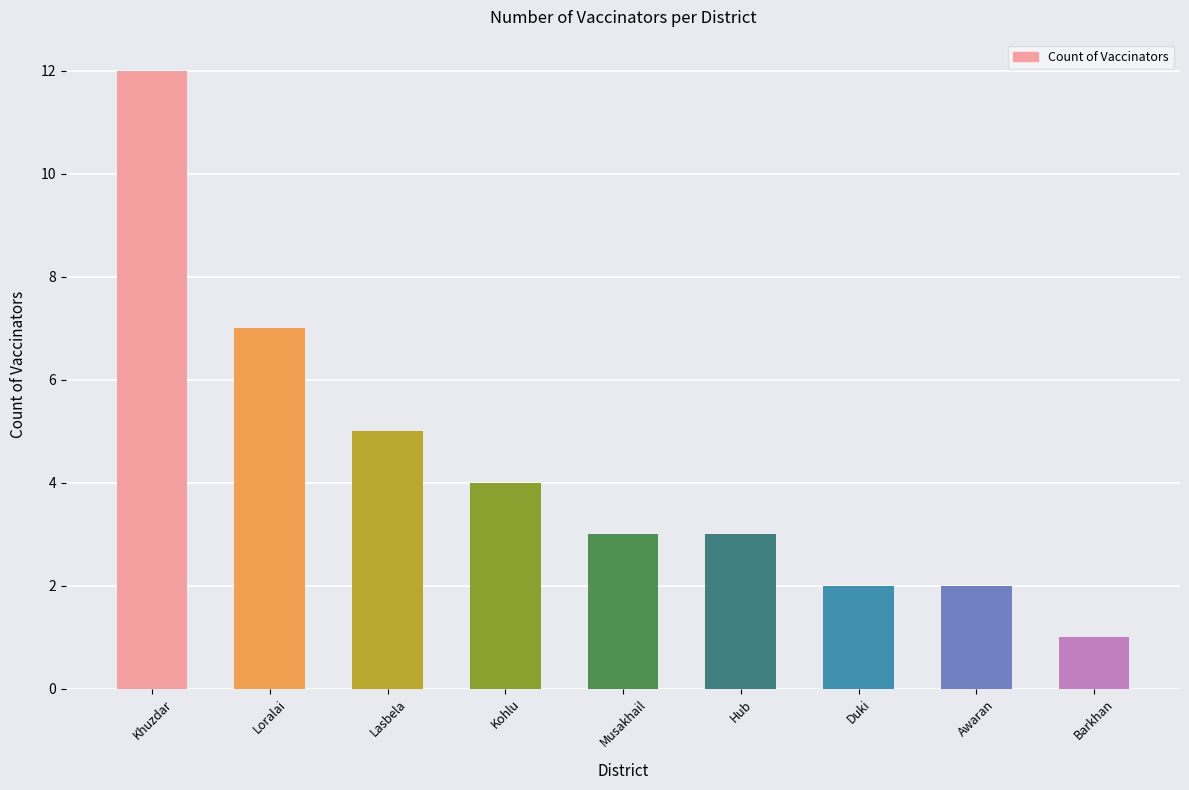

What is the change in value from Lasbela to Hub?

-2